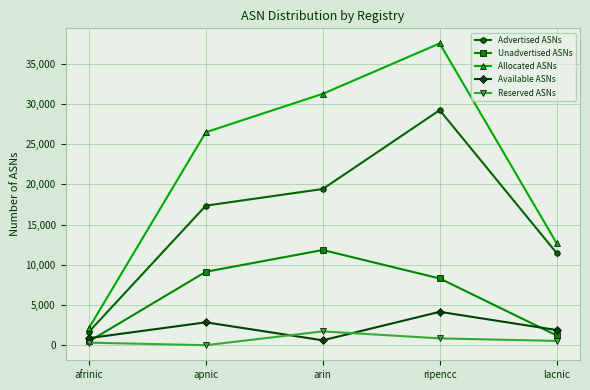

Rank the categories by Advertised ASNs value from lowest to highest.

afrinic, lacnic, apnic, arin, ripencc